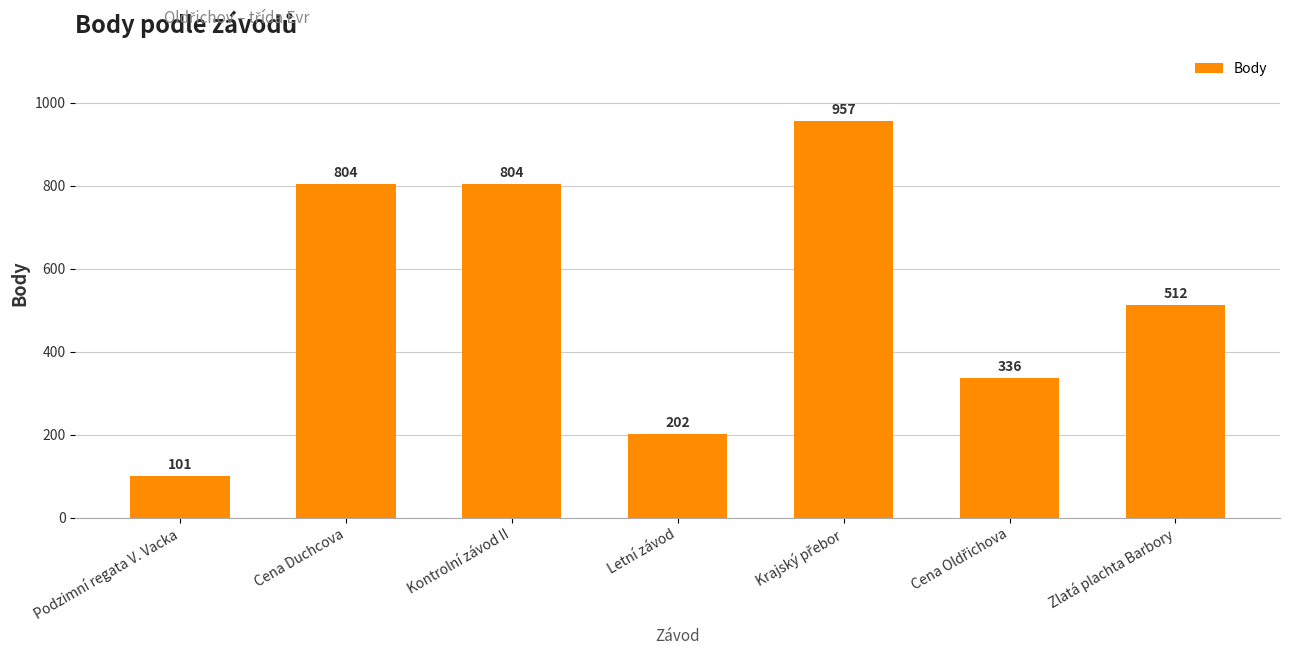

Are the bars grouped side by side (vs. stacked)?

No